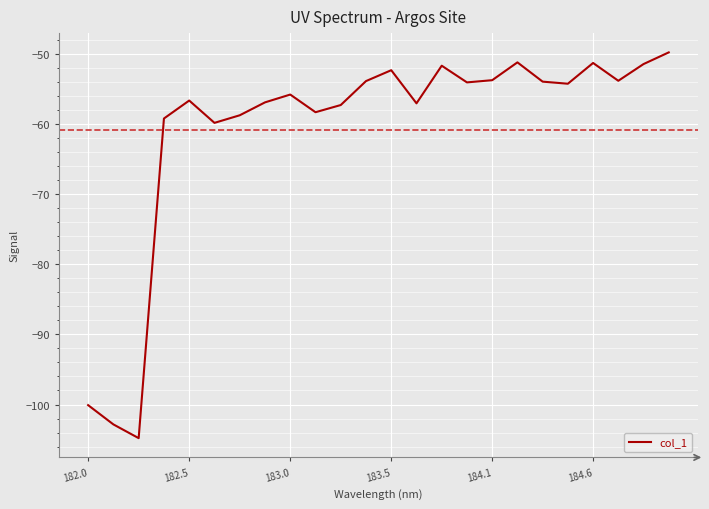

What is the difference between the maximum and minimum values?

55.0